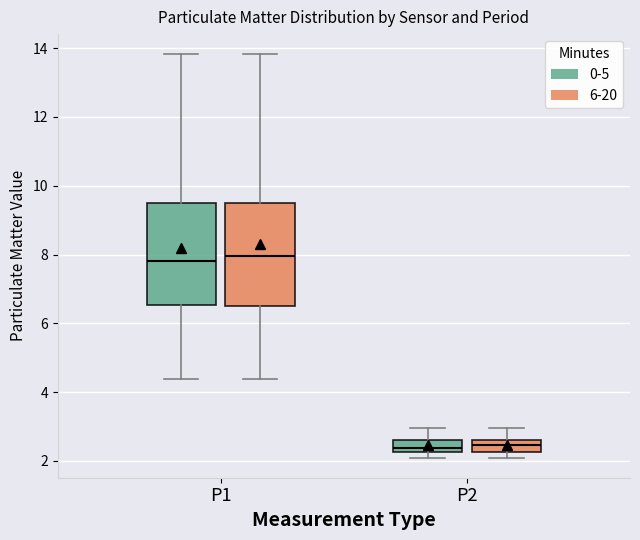

Reading left to right, transcribe this box plot: for each box, give where its median line is, the range the box spans, and where its two whiskers end, as read against the y-axis. The values are not printed on the chart, so give them approximately, as read against the axis.

P1 (0-5): median 7.8, box 6.6 to 9.4, whiskers 4.4 to 13.8
P1 (6-20): median 8.0, box 6.6 to 9.4, whiskers 4.4 to 13.8
P2 (0-5): median 2.4, box 2.2 to 2.6, whiskers 2.2 (just below the box's lower edge) to 3.0
P2 (6-20): median 2.4, box 2.2 to 2.6, whiskers 2.2 (below the box's lower edge) to 3.0